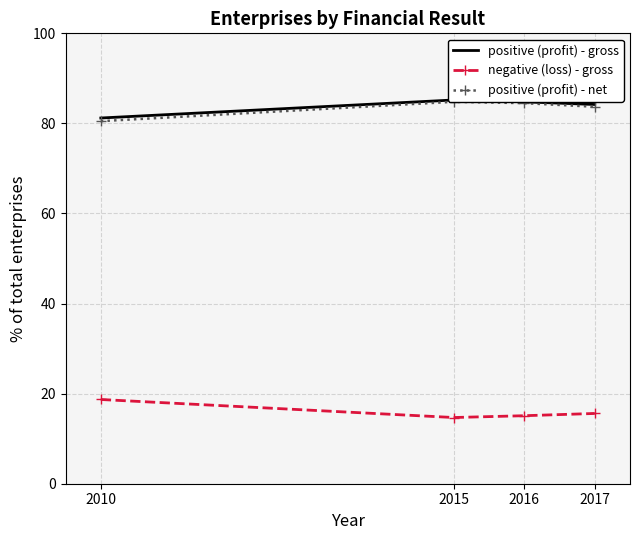

How many interior local peaks does the positive (profit) - gross series have?

1